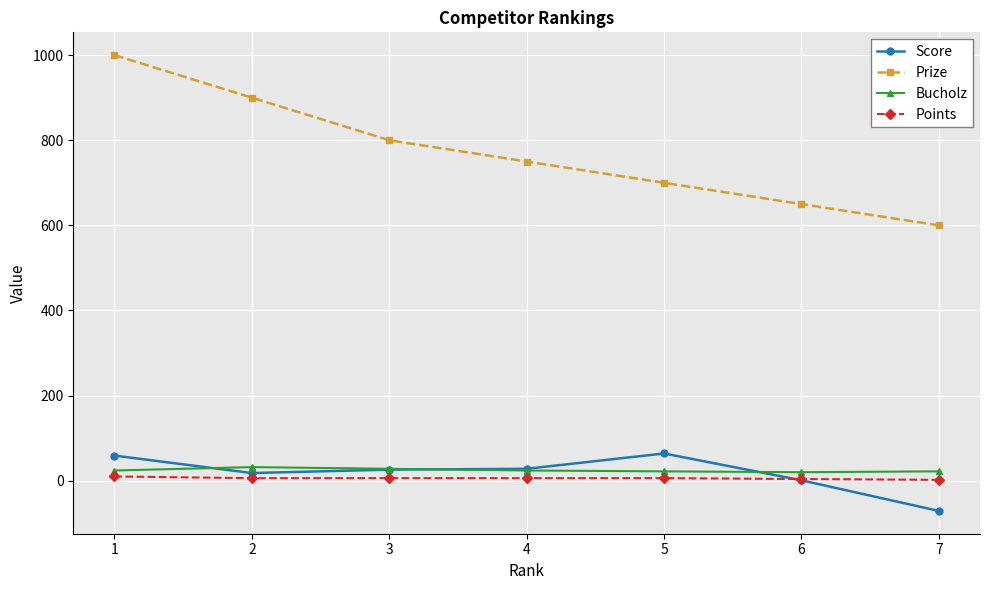

Rank the series at 1 from lowest to highest value.

Points, Bucholz, Score, Prize